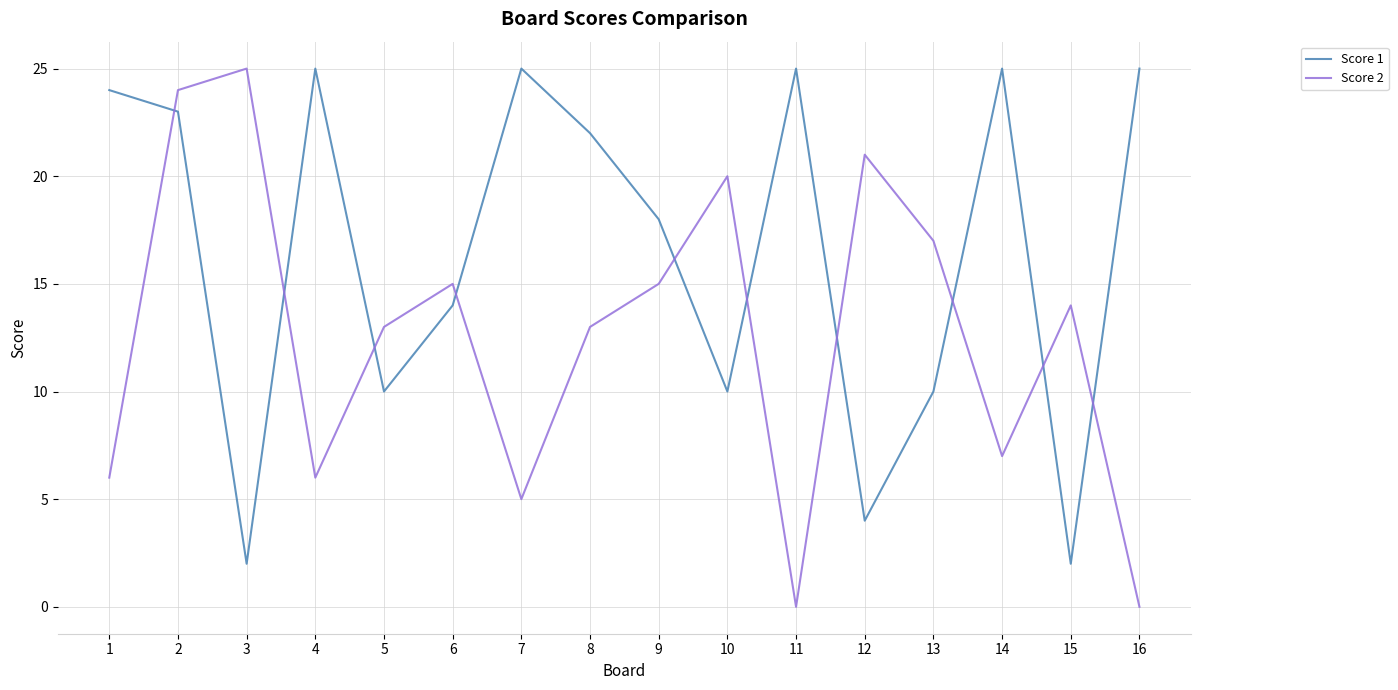

How many series are shown in this chart?

2